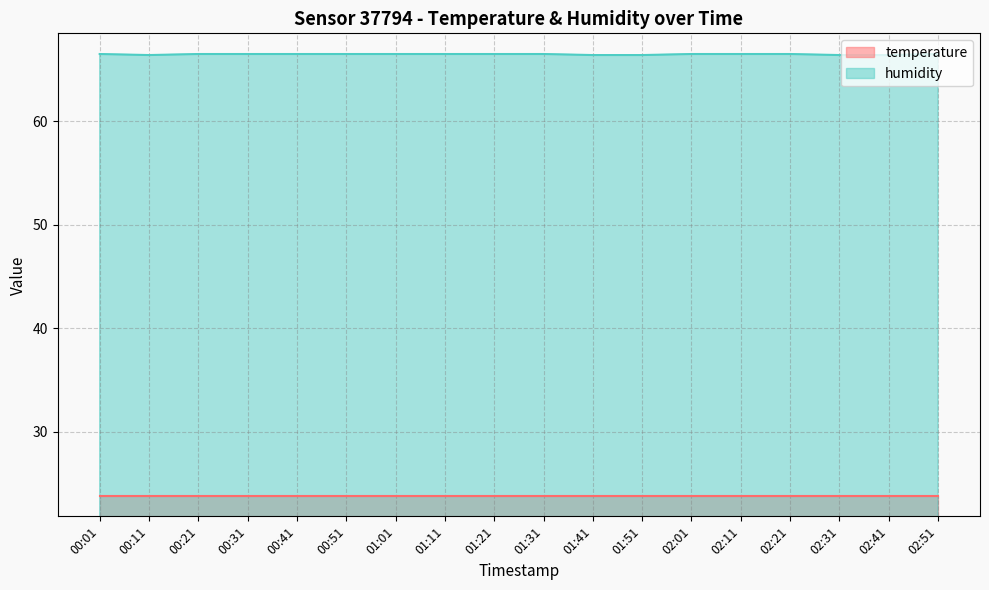

How many interior local valleys (lower than both neighbors) does the data have?

1